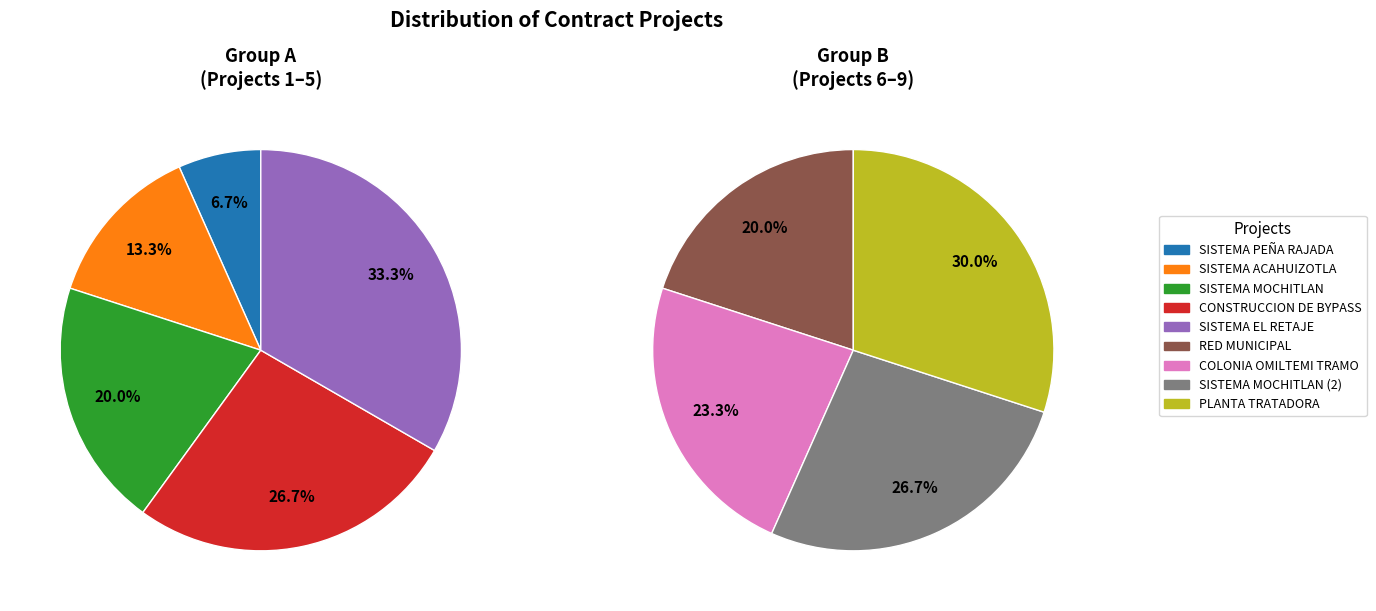

Which slice is the largest?

PLANTA TRATADORA